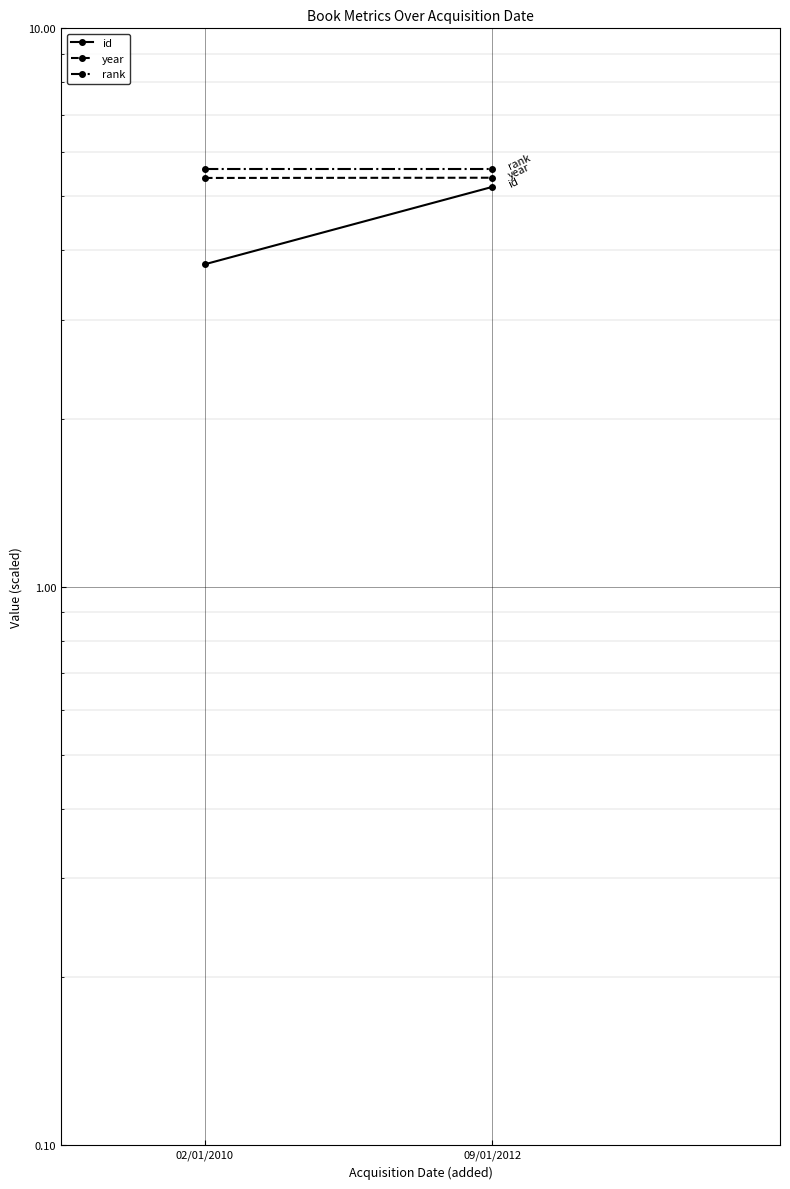

Which series has the largest range (max minus min)?

id